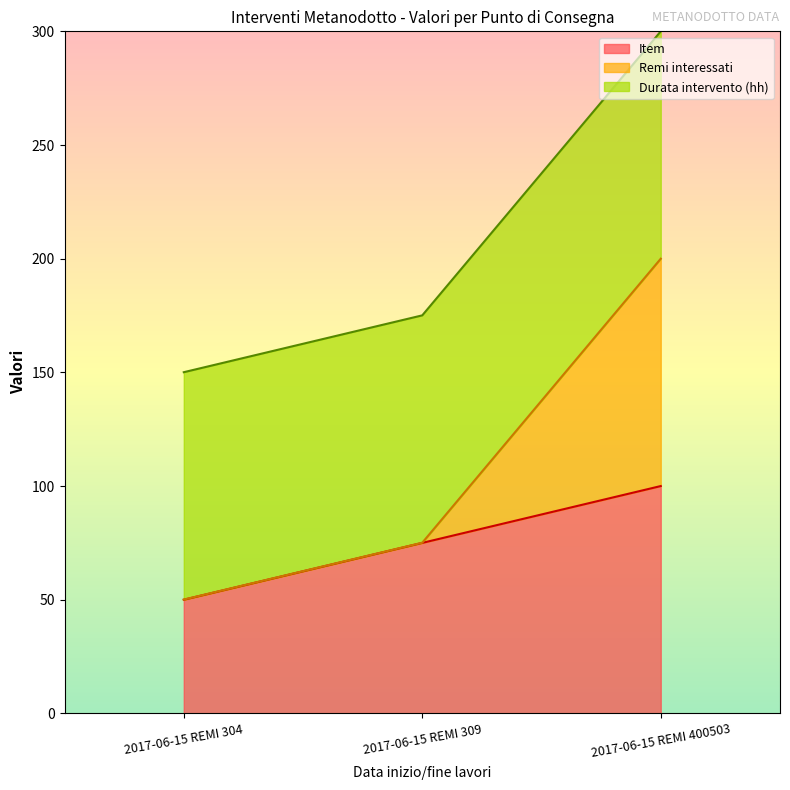

What value does the Item series have at 2017-06-15 REMI 304?

50.0